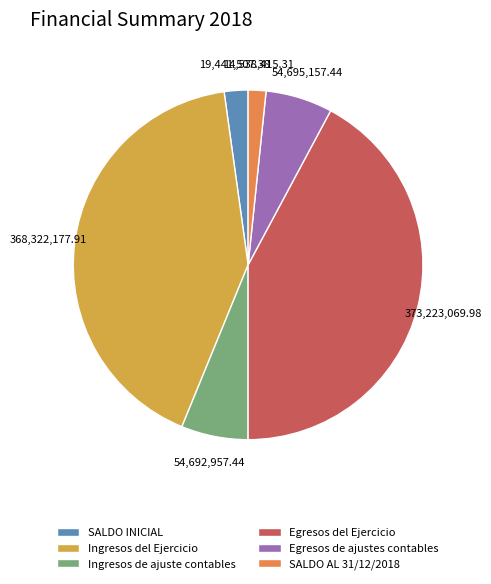

Rank the categories by value from lowest to highest.

SALDO AL 31/12/2018, SALDO INICIAL, Ingresos de ajuste contables, Egresos de ajustes contables, Ingresos del Ejercicio, Egresos del Ejercicio